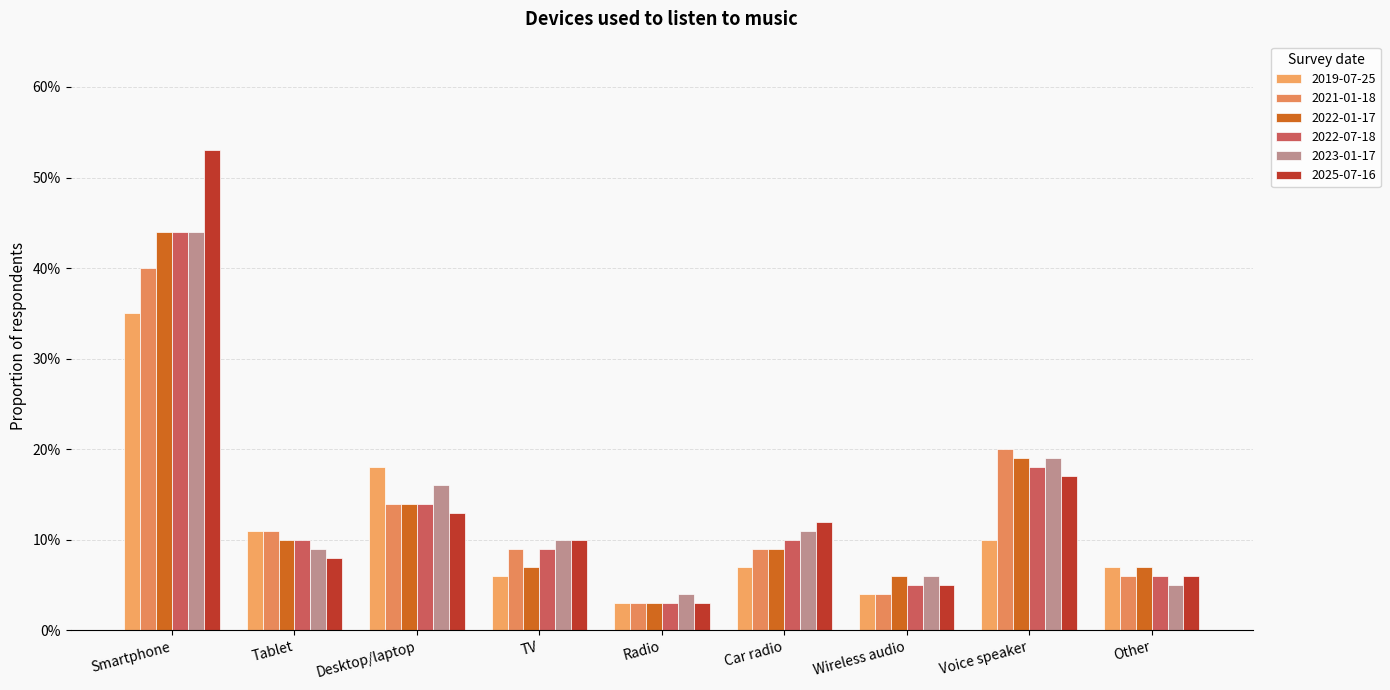

Between Tablet and Car radio, which is larger?

Tablet